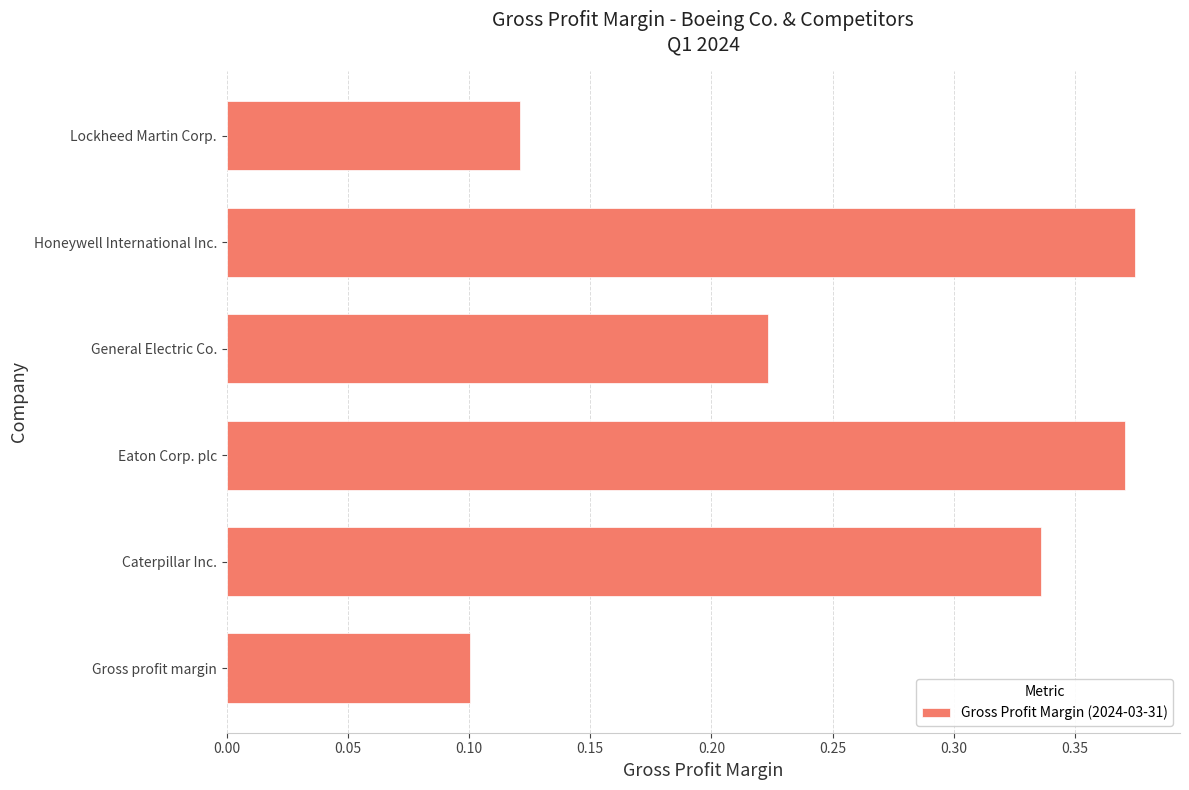

What is the sum of all values?

1.5